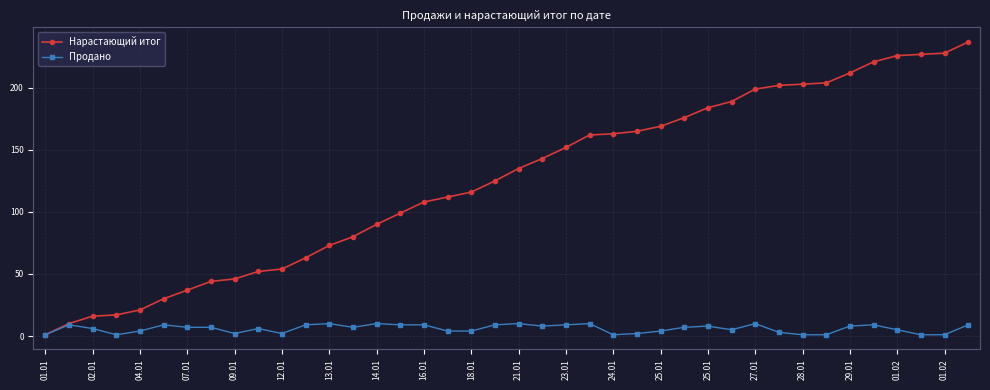

What is the value of the Продано point at the 32nd from the left?

3